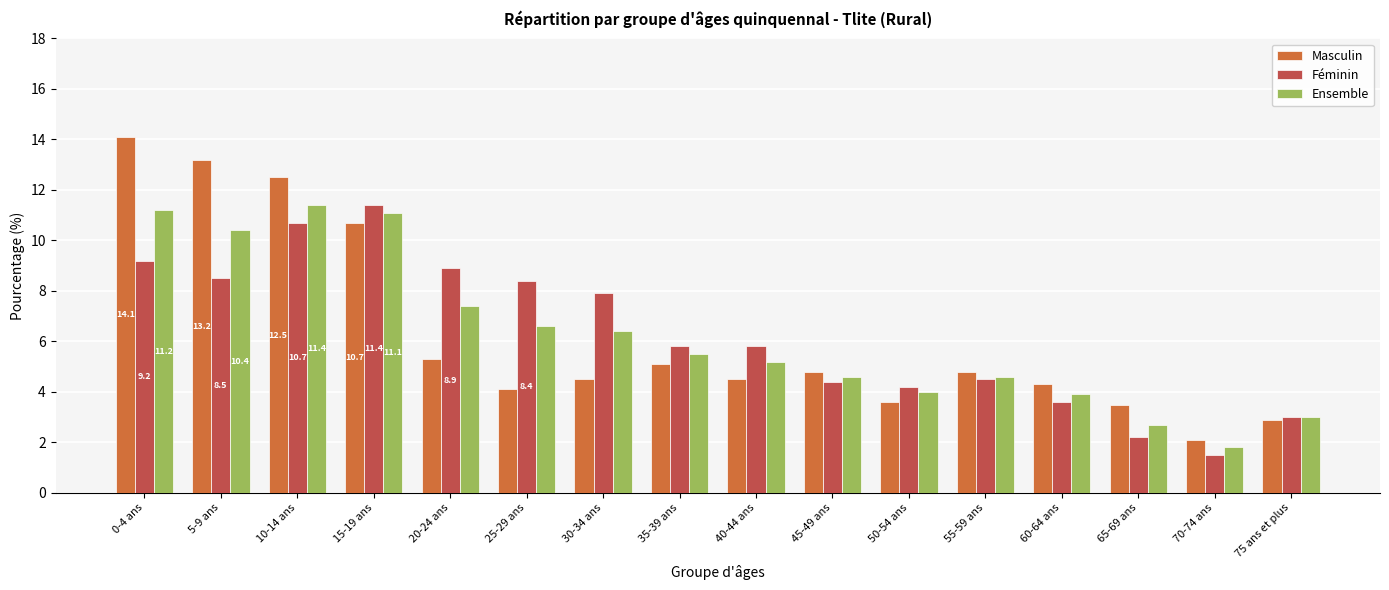

What is the greatest value displayed?

14.1